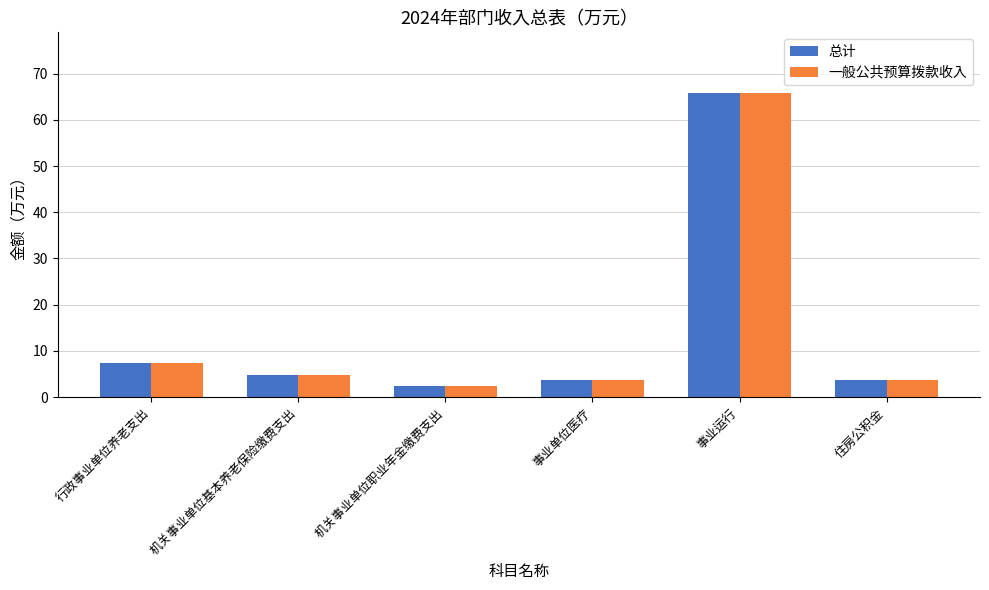

How many bars are there in each group?

2